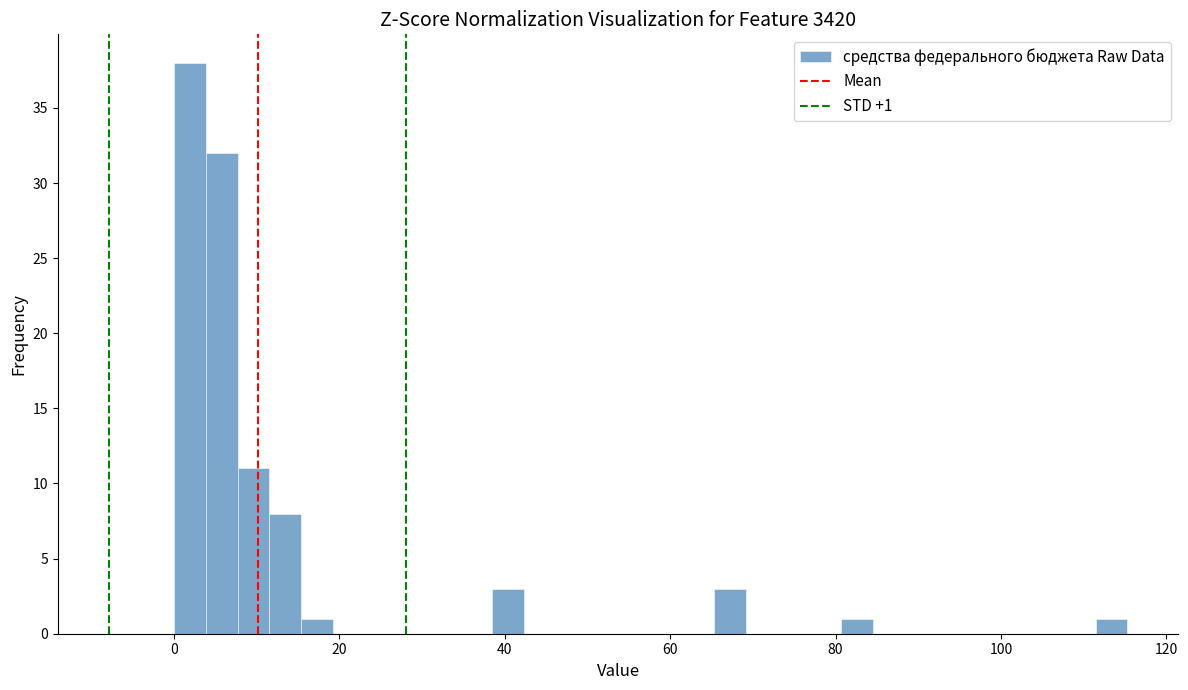

Around what value on the x-axis is the tallest bar? Give the approximate position of its centre, as read against the axis.

2